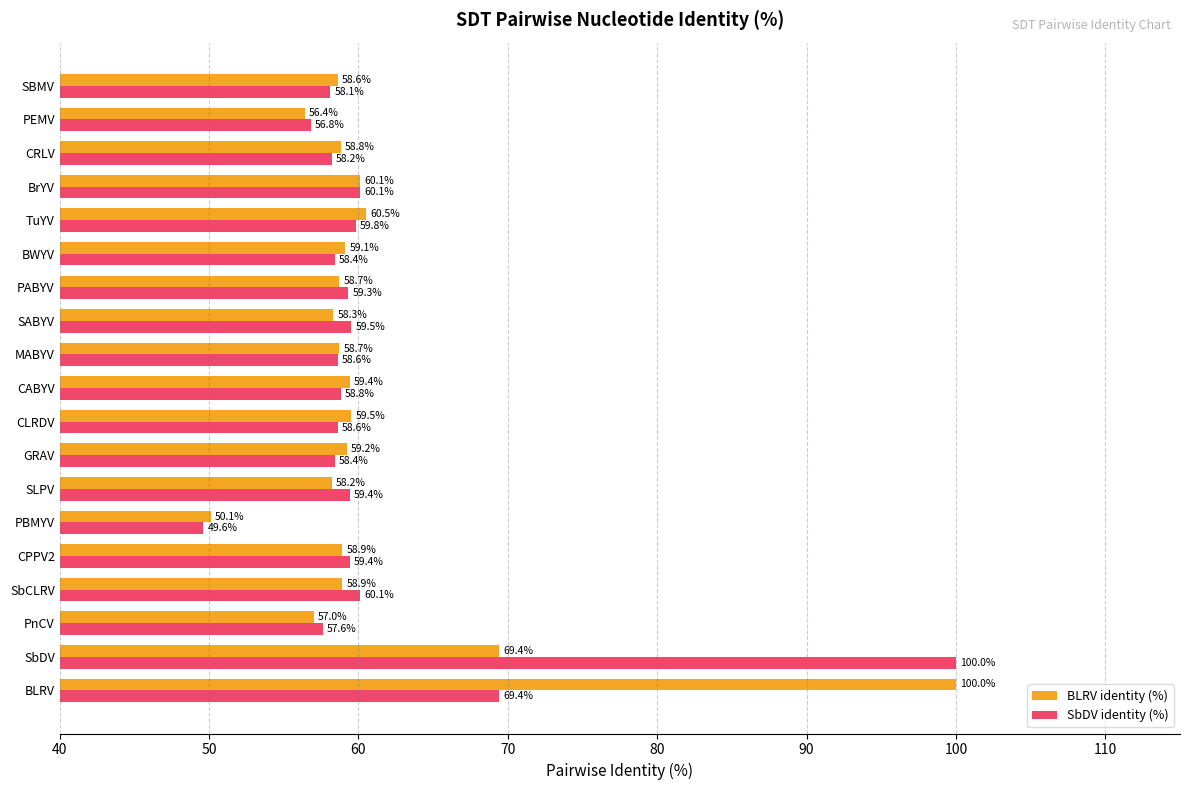

Which series has the widest spread of values?

SbDV identity (%)